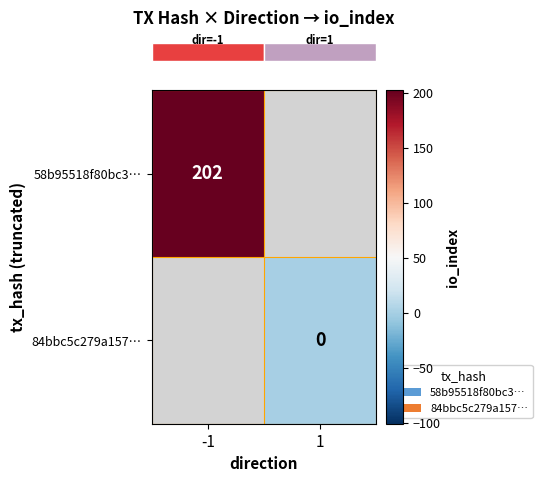

Between 1 and -1, which is larger?

-1